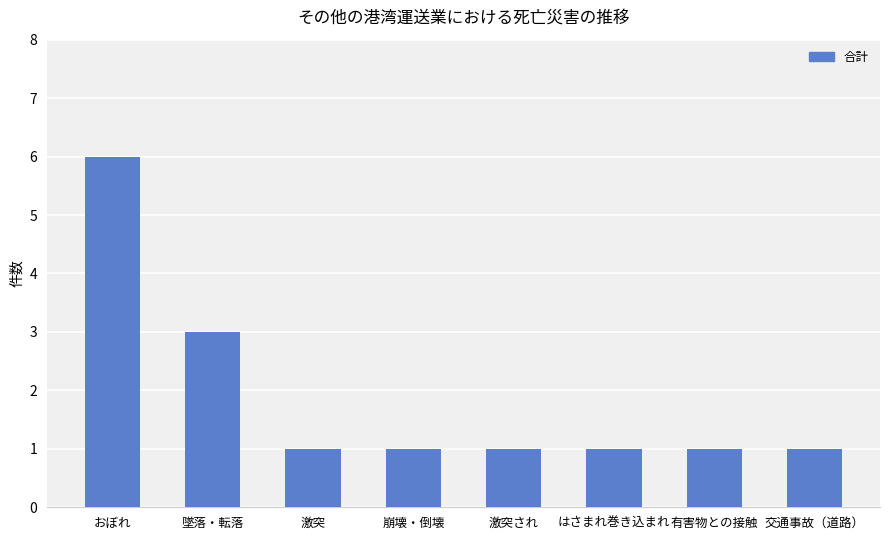

Are the bars grouped side by side (vs. stacked)?

No